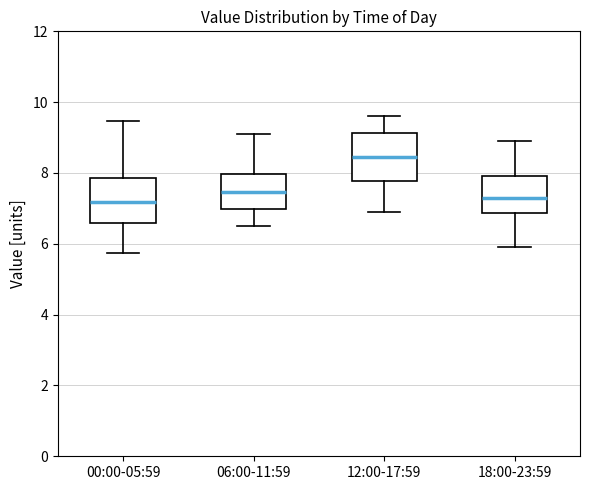

Which box's median line is the highest?

12:00-17:59